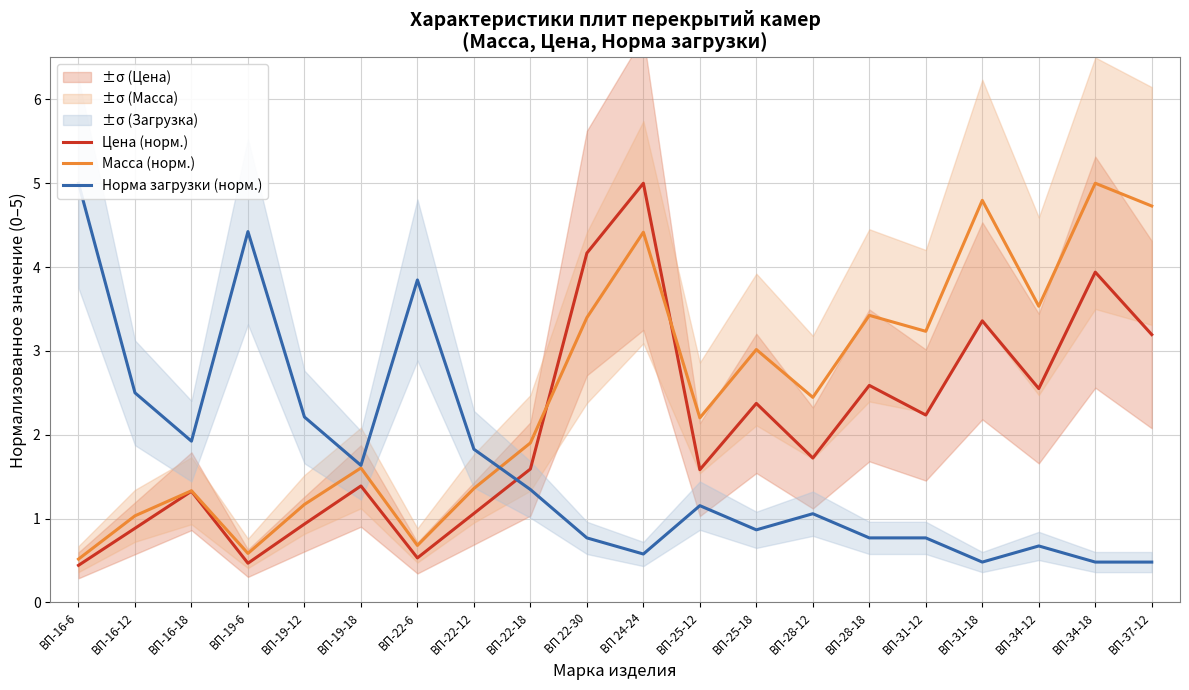

Reading left to right, transcribe all the data shown in this chart.

Цена (норм.): ВП-16-6=0.4	ВП-16-12=0.9	ВП-16-18=1.3	ВП-19-6=0.5	ВП-19-12=0.9	ВП-19-18=1.4	ВП-22-6=0.5	ВП-22-12=1.1	ВП-22-18=1.6	ВП 22-30=4.2	ВП 24-24=5.0	ВП-25-12=1.6	ВП-25-18=2.4	ВП-28-12=1.7	ВП-28-18=2.6	ВП-31-12=2.2	ВП-31-18=3.4	ВП-34-12=2.6	ВП-34-18=3.9	ВП-37-12=3.2
Масса (норм.): ВП-16-6=0.5	ВП-16-12=1.0	ВП-16-18=1.3	ВП-19-6=0.6	ВП-19-12=1.2	ВП-19-18=1.6	ВП-22-6=0.7	ВП-22-12=1.4	ВП-22-18=1.9	ВП 22-30=3.4	ВП 24-24=4.4	ВП-25-12=2.2	ВП-25-18=3.0	ВП-28-12=2.4	ВП-28-18=3.4	ВП-31-12=3.2	ВП-31-18=4.8	ВП-34-12=3.5	ВП-34-18=5.0	ВП-37-12=4.7
Норма загрузки (норм.): ВП-16-6=5.0	ВП-16-12=2.5	ВП-16-18=1.9	ВП-19-6=4.4	ВП-19-12=2.2	ВП-19-18=1.6	ВП-22-6=3.8	ВП-22-12=1.8	ВП-22-18=1.3	ВП 22-30=0.8	ВП 24-24=0.6	ВП-25-12=1.2	ВП-25-18=0.9	ВП-28-12=1.1	ВП-28-18=0.8	ВП-31-12=0.8	ВП-31-18=0.5	ВП-34-12=0.7	ВП-34-18=0.5	ВП-37-12=0.5